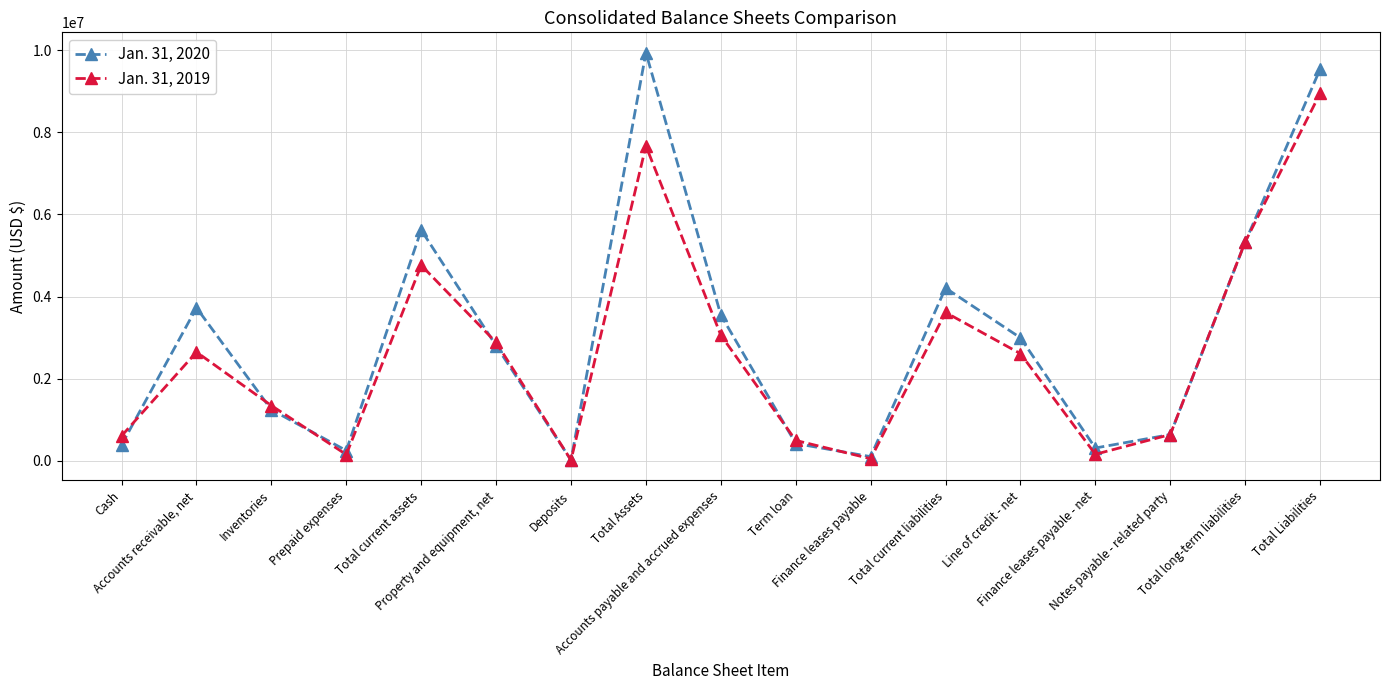

How many distinct data groups are displayed?

2